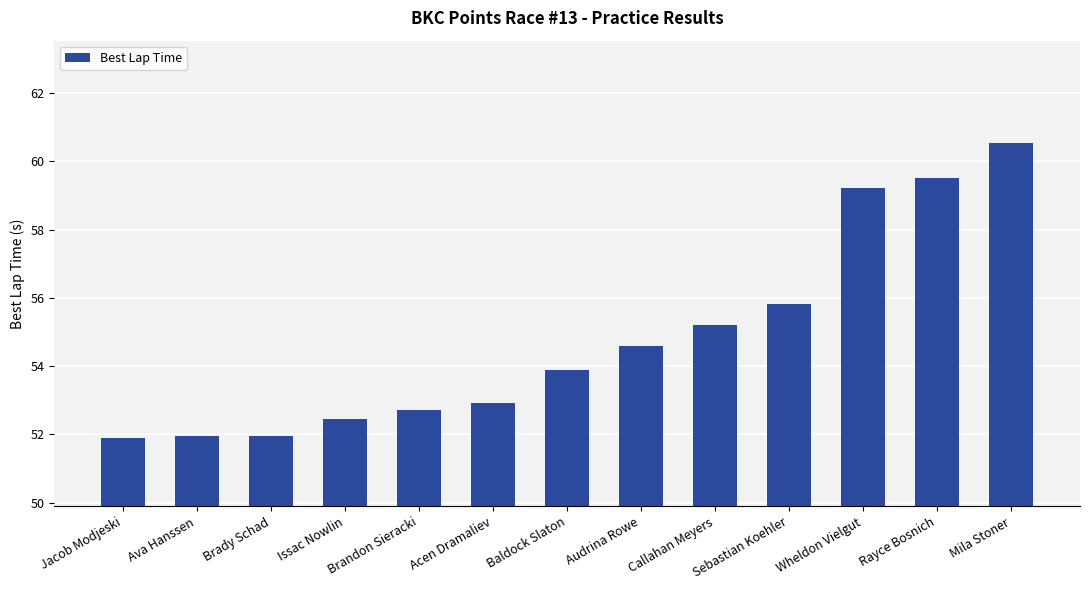

Where is the data nearest to the value 56?

Sebastian Koehler